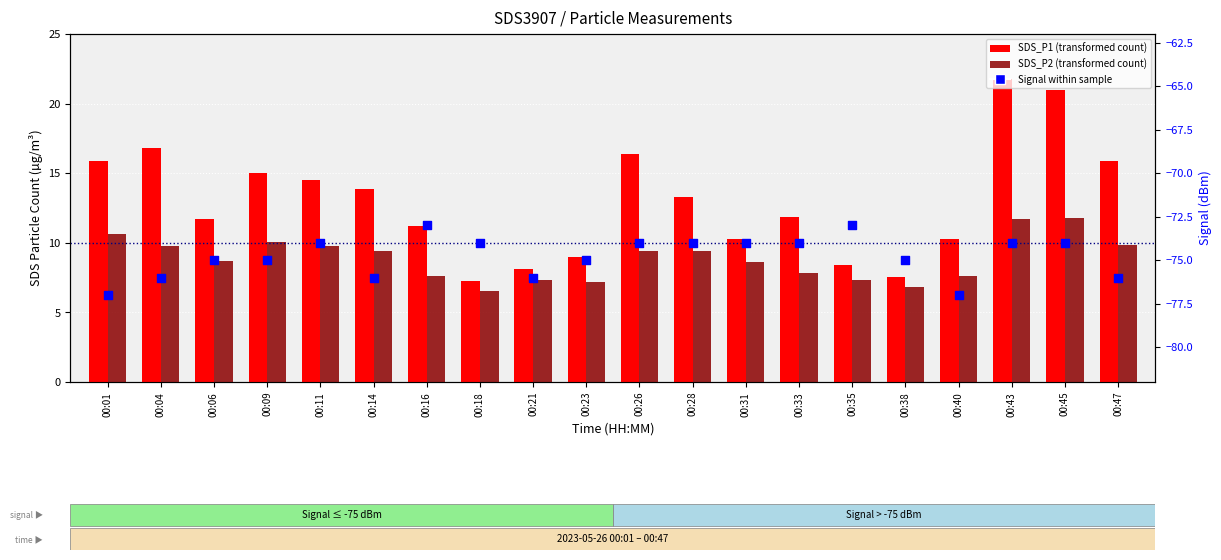

Which series contains the highest Y value?

SDS_P1